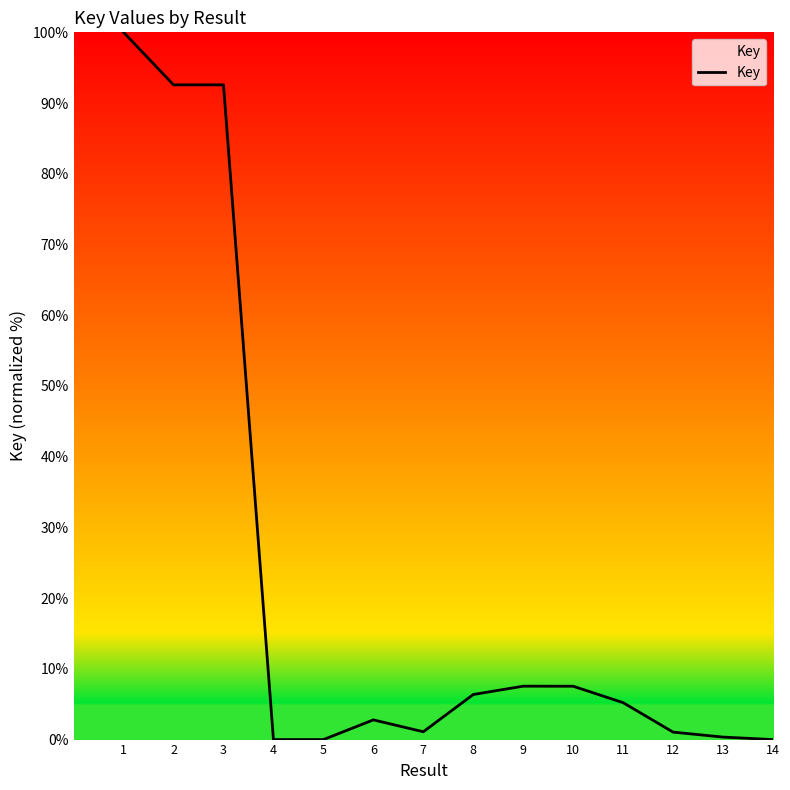

Count the number of data series in this chart.

1